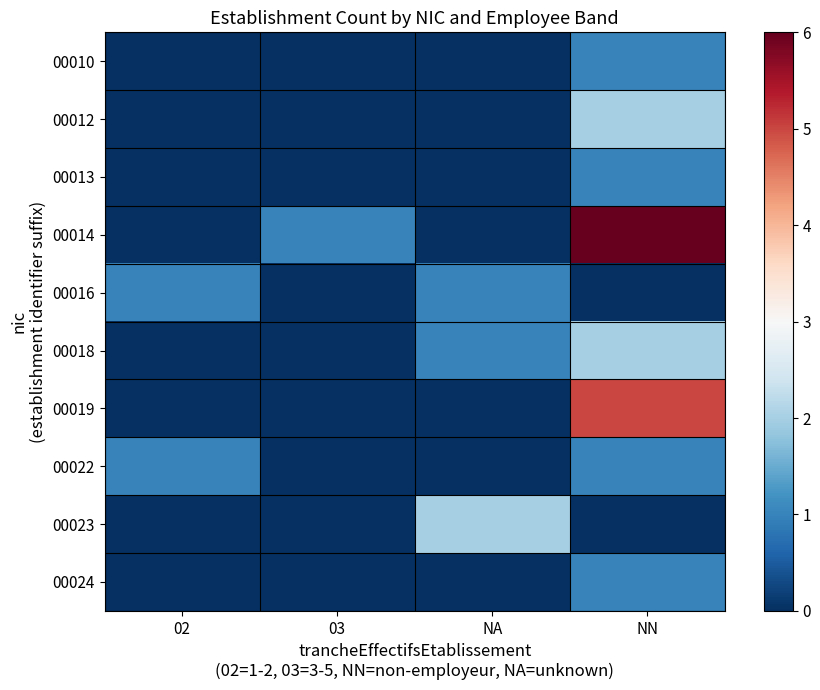

Reading left to right, list all the values displayed in this chart.

00010: 02=0	03=0	NA=0	NN=1
00012: 02=0	03=0	NA=0	NN=2
00013: 02=0	03=0	NA=0	NN=1
00014: 02=0	03=1	NA=0	NN=6
00016: 02=1	03=0	NA=1	NN=0
00018: 02=0	03=0	NA=1	NN=2
00019: 02=0	03=0	NA=0	NN=5
00022: 02=1	03=0	NA=0	NN=1
00023: 02=0	03=0	NA=2	NN=0
00024: 02=0	03=0	NA=0	NN=1